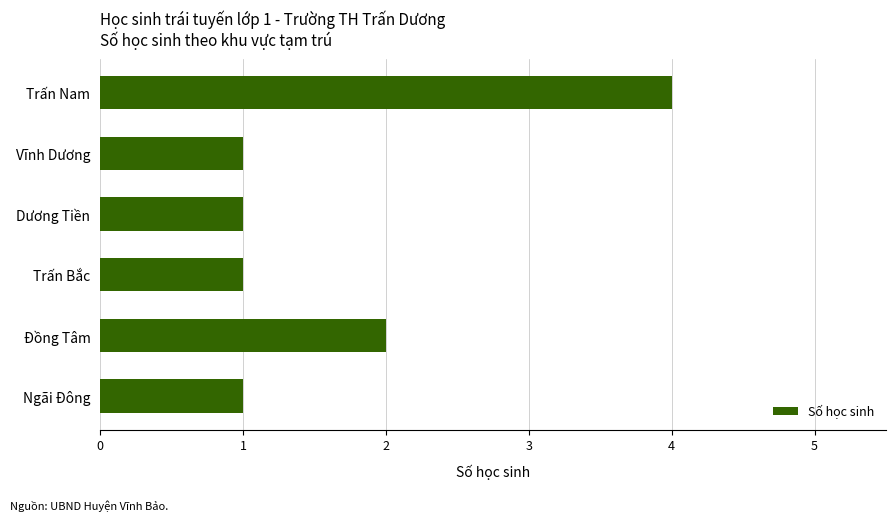

The value at Dương Tiền is 2. True or false?

False